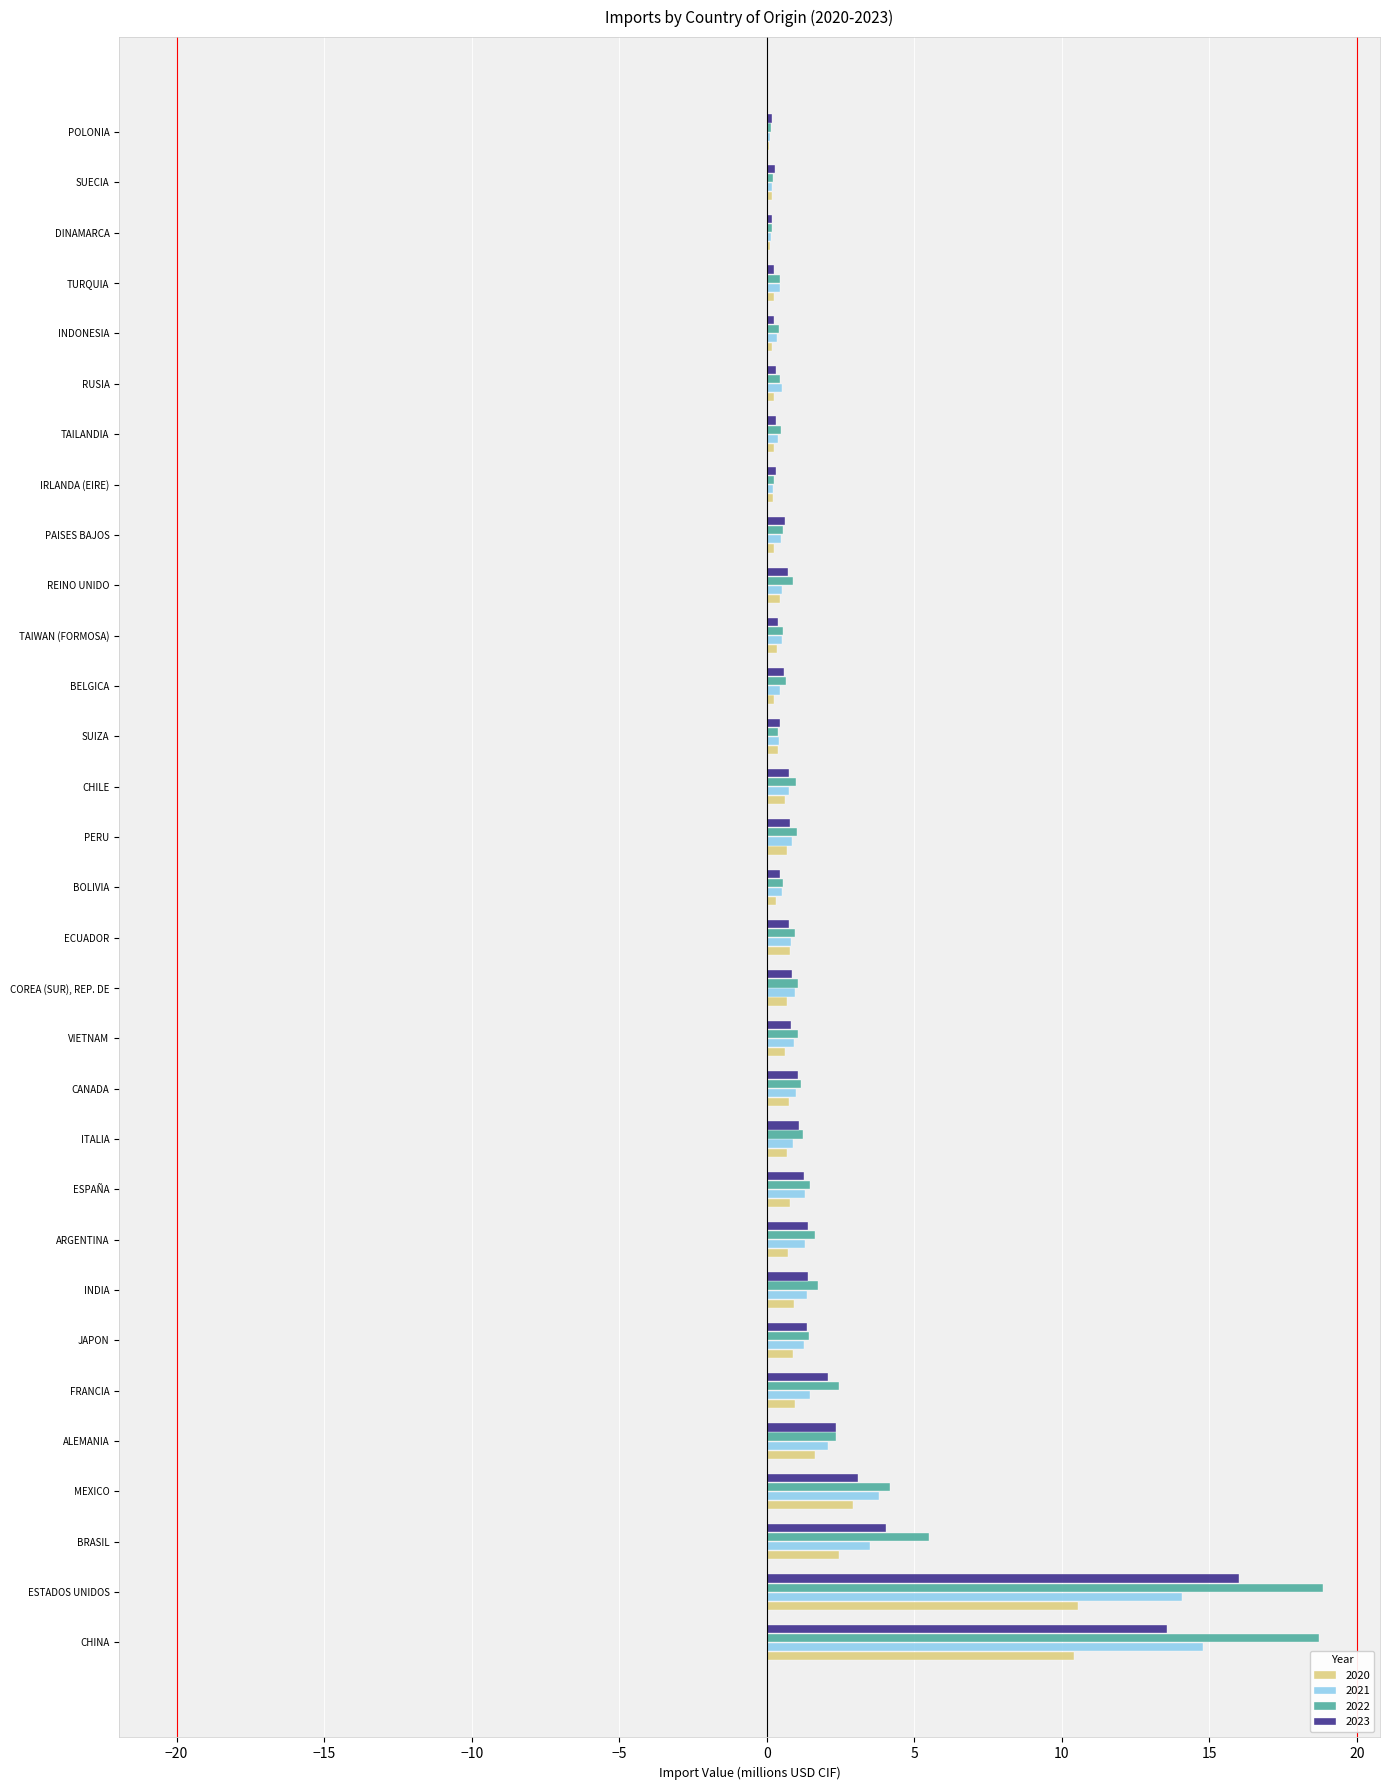

At which label is 2023 closest to 8?

BRASIL